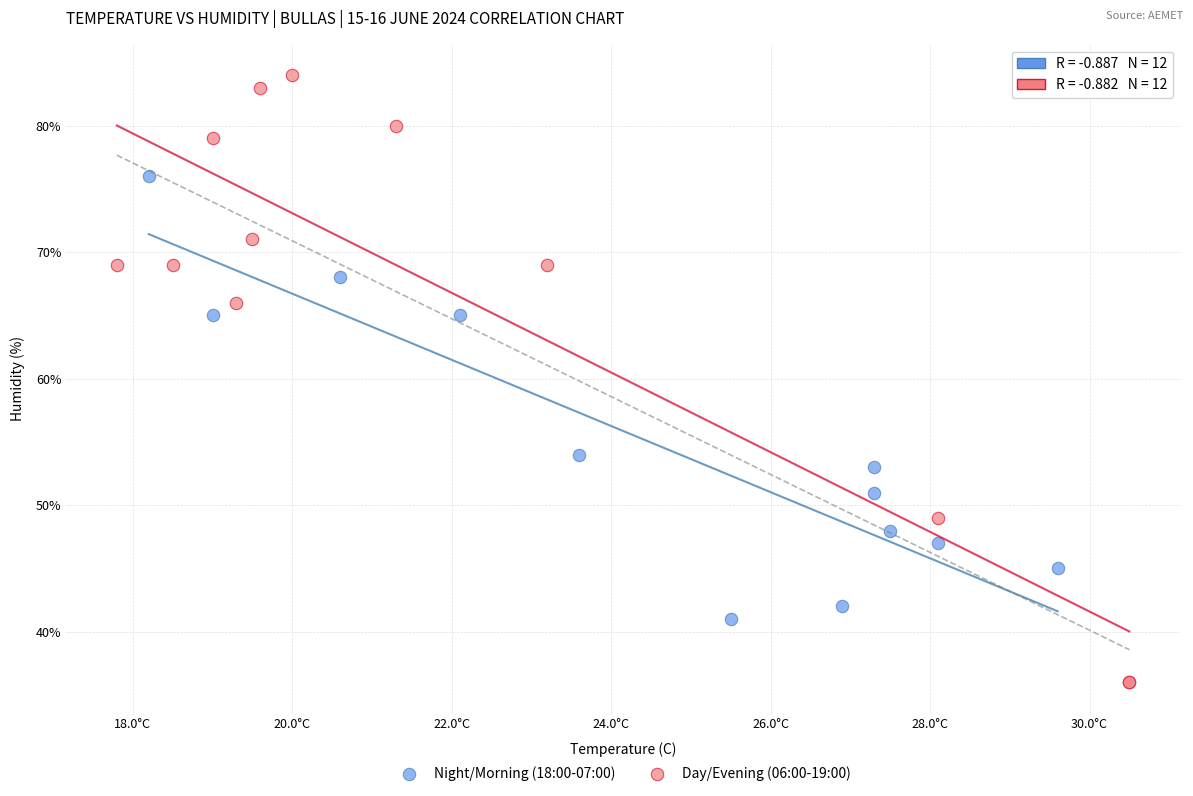

Which series reaches the maximum Y coordinate?

Day/Evening (06:00-19:00)